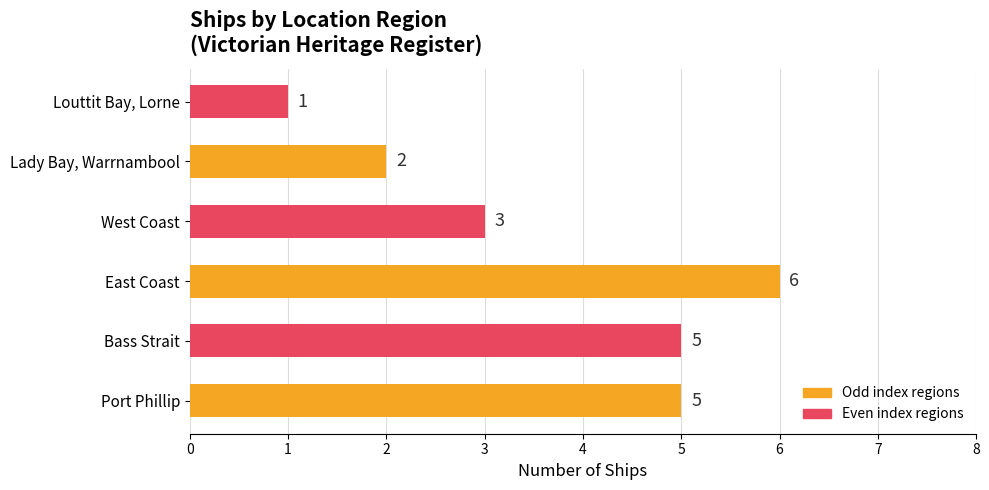

Between West Coast and Louttit Bay, Lorne, which is larger?

West Coast